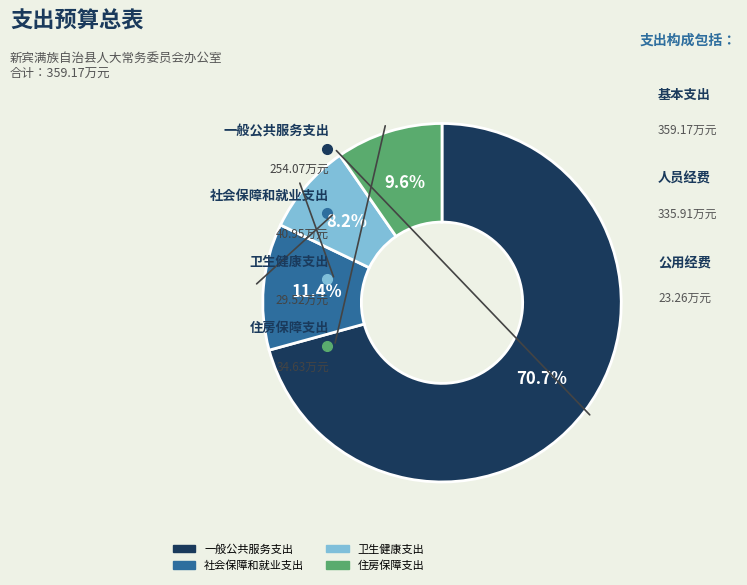

How many segments does this pie chart have?

4